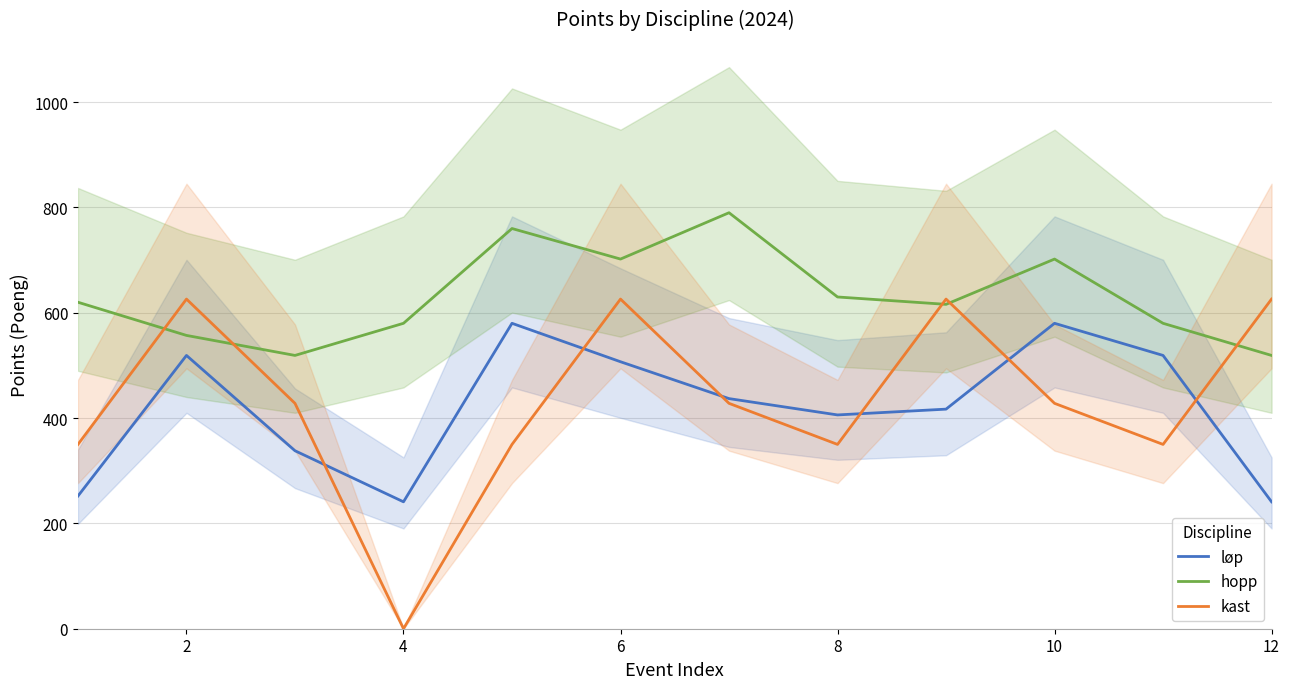

What is the difference between the maximum and minimum values in the hopp series?

271